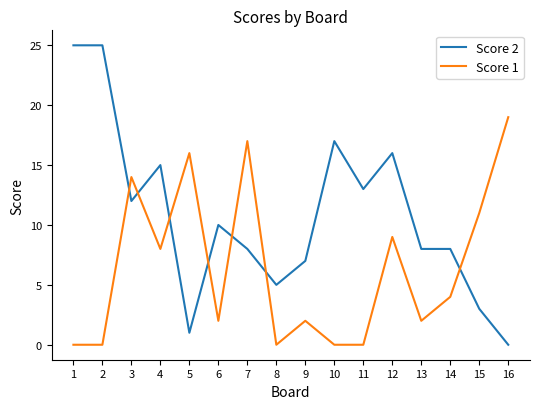

What is the difference between the second highest and second lowest values in the Score 1 series?

17